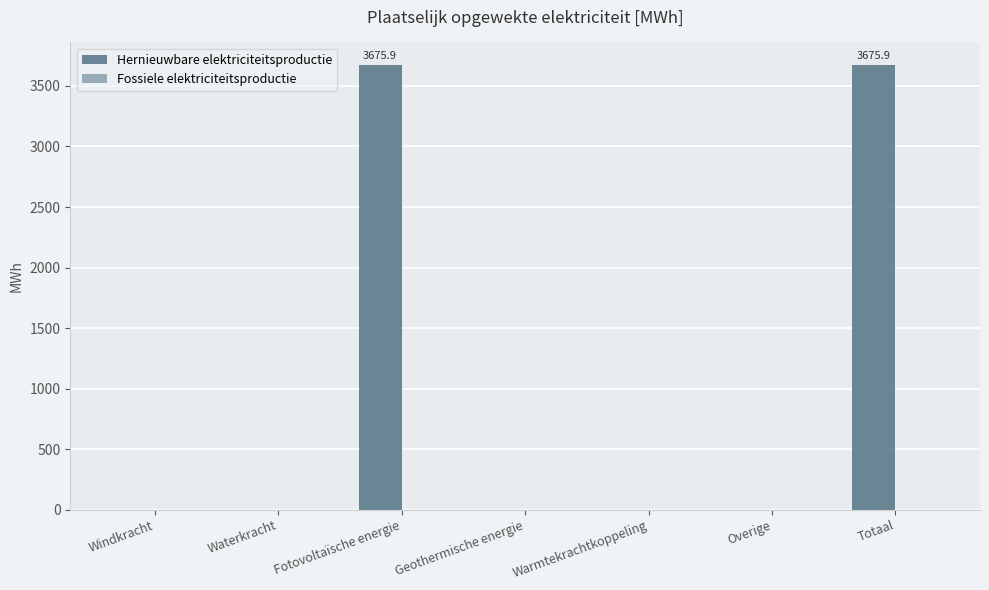

What is the greatest value displayed?

3675.9